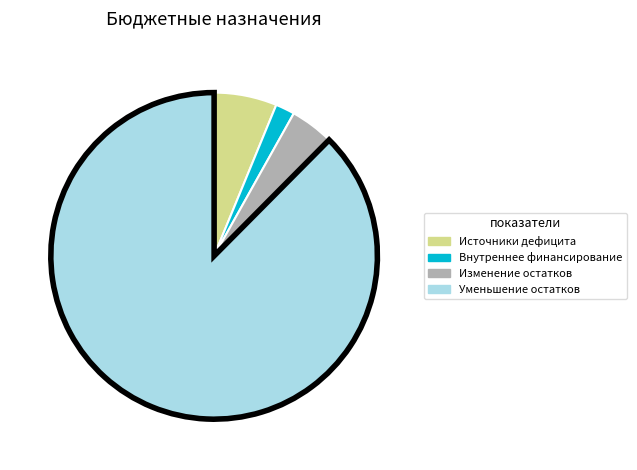

Does any single category account for the majority?

Yes